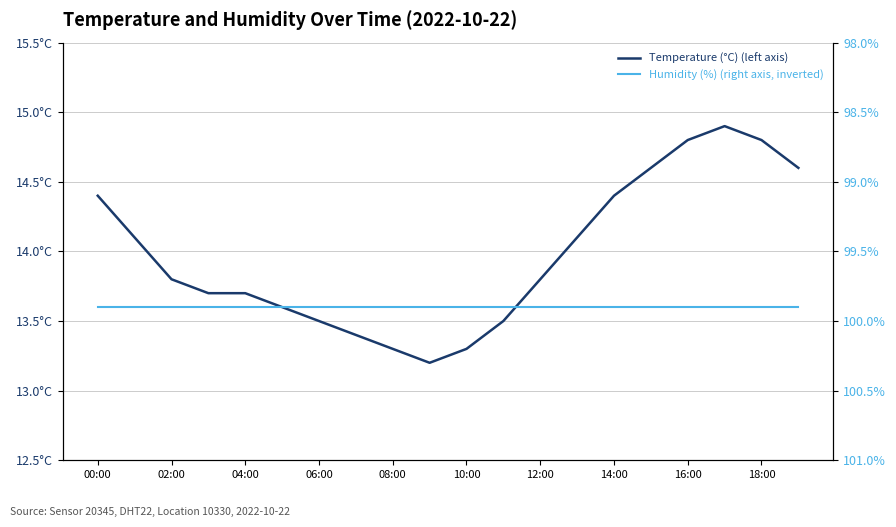

At 10:00, list the series in order from largest to smallest.

Humidity (%) (right axis, inverted), Temperature (°C) (left axis)